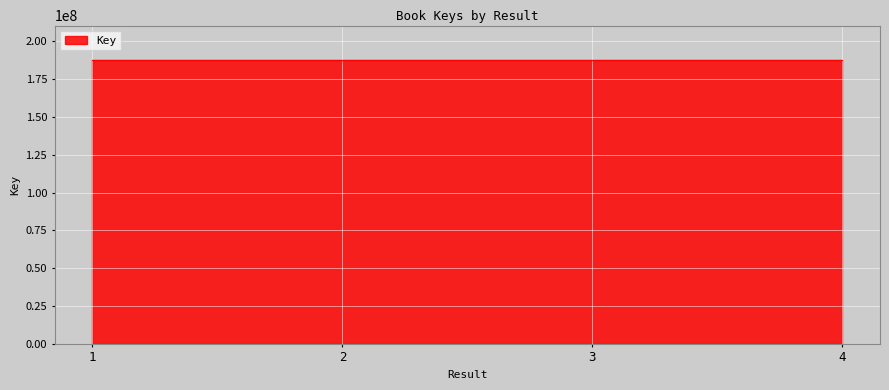

Where is the data nearest to the value 187839963?

3